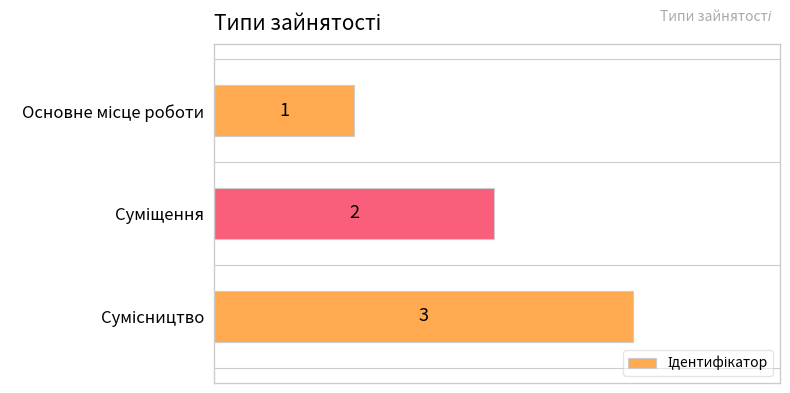

What is the greatest value displayed?

3